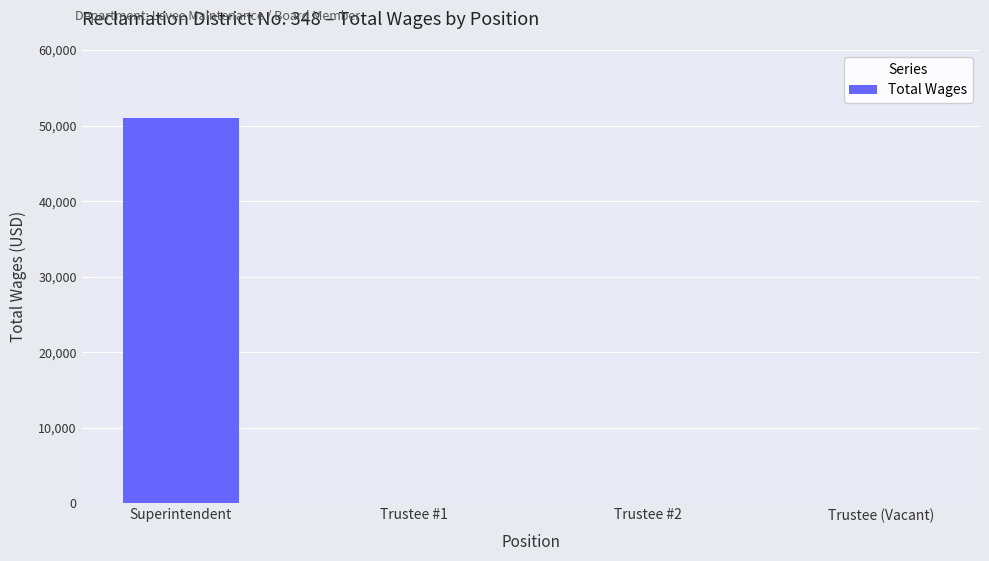

What is the maximum value shown in the chart?

50976